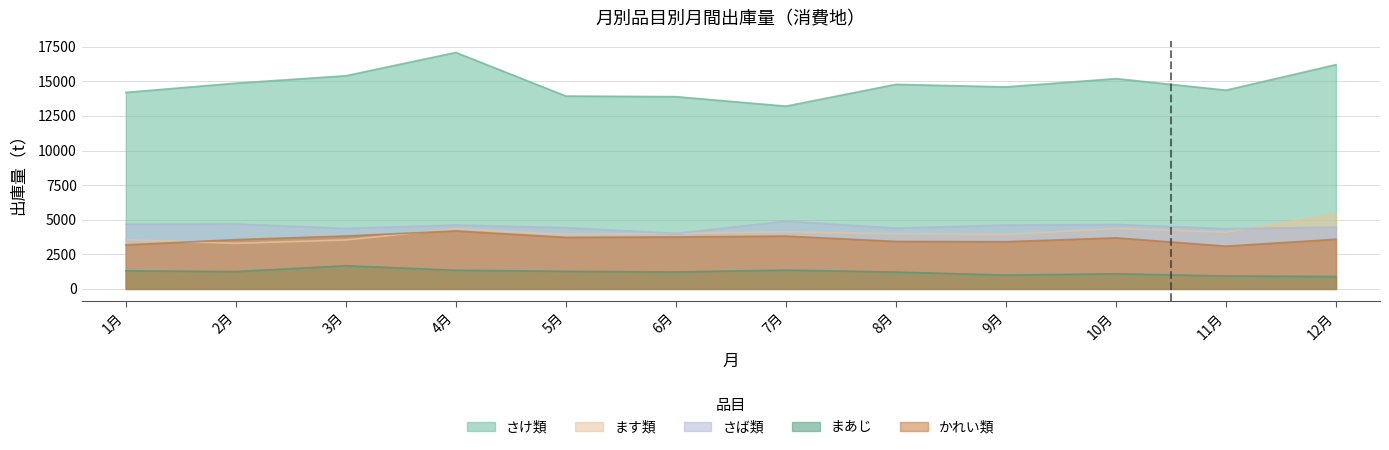

Read the さけ類 value at 8月, to the nearest 50.

14800